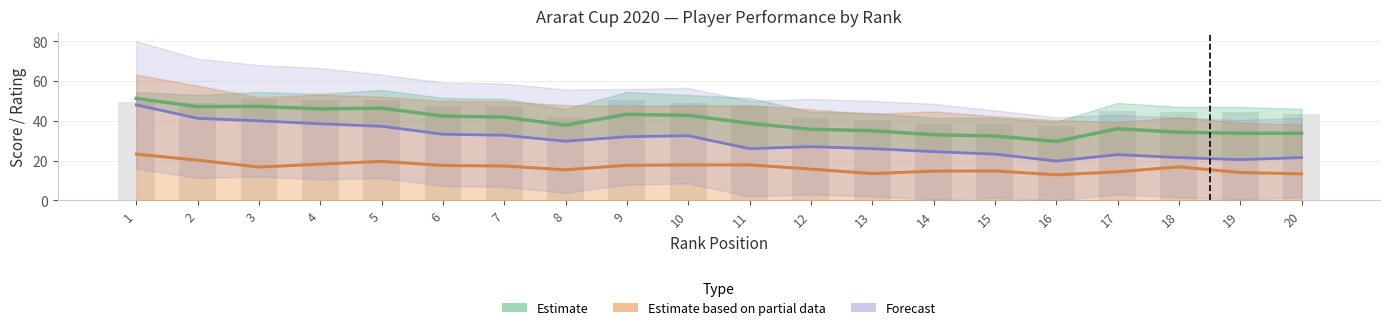

Reading left to right, what are all the values shown in this chart?

Tšk. (Estimate): 1=51.2	2=47.1	3=47.2	4=46.0	5=46.4	6=42.4	7=41.9	8=37.9	9=43.2	10=42.8	11=38.8	12=35.8	13=35.0	14=33.0	15=32.4	16=29.6	17=36.0	18=34.2	19=33.8	20=33.8
Reit. (Estimate partial): 1=23.2	2=20.2	3=16.7	4=18.2	5=19.6	6=17.5	7=17.3	8=15.4	9=17.6	10=17.8	11=17.9	12=15.7	13=13.4	14=14.7	15=14.8	16=12.8	17=14.3	18=16.9	19=14.0	20=13.3
PR3 (Forecast): 1=48.0	2=41.2	3=40.0	4=38.5	5=37.2	6=33.2	7=32.8	8=29.8	9=32.0	10=32.5	11=26.0	12=27.0	13=26.0	14=24.5	15=23.2	16=19.8	17=23.0	18=21.5	19=20.5	20=21.5